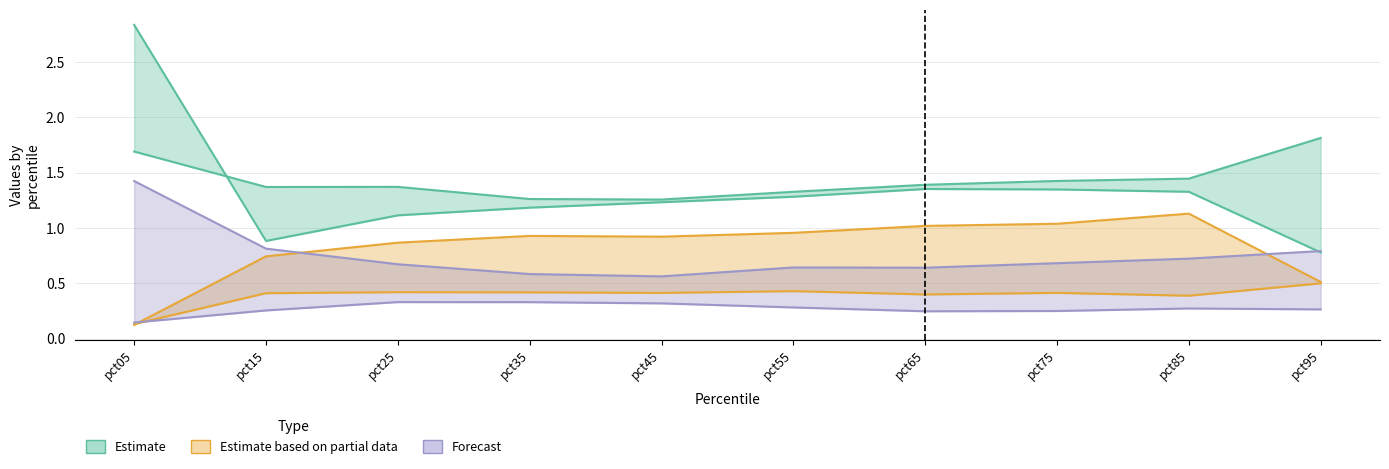

The value of Jul at pct65 is 0.4. True or false?

False